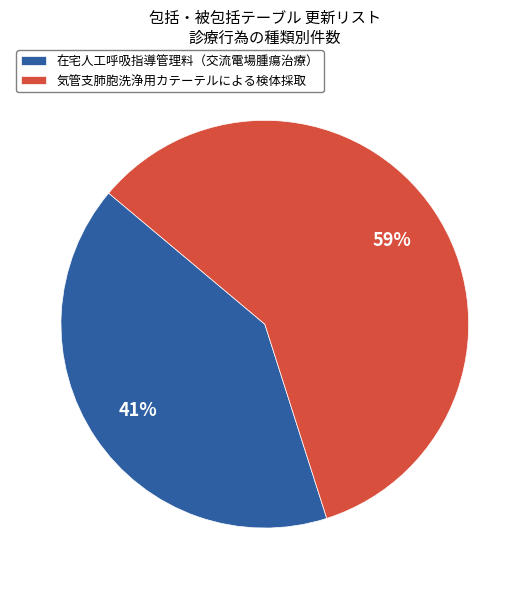

To the nearest percent, what portion does 気管支肺胞洗浄用カテーテルによる検体採取 represent?

59%